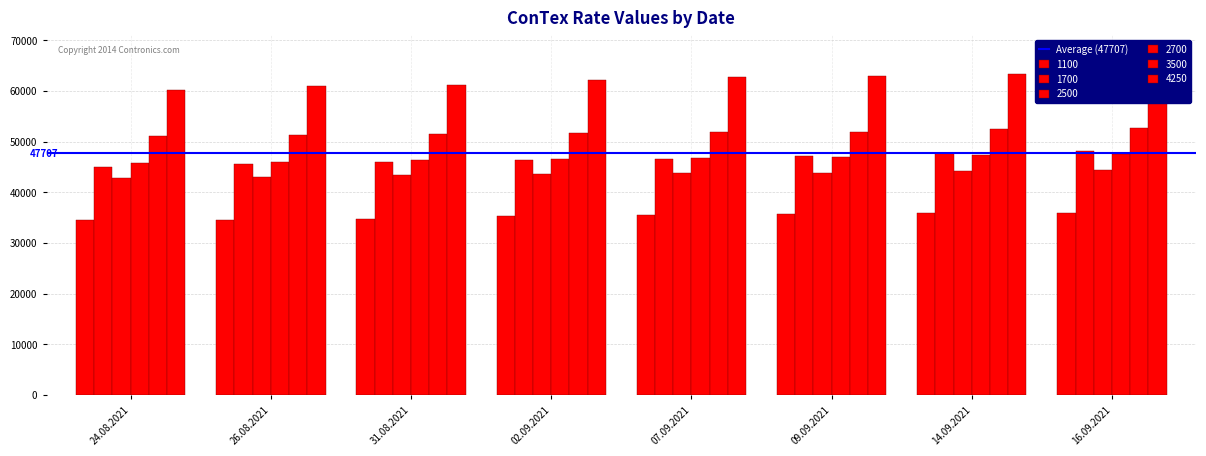

How many data points does each series have?

8